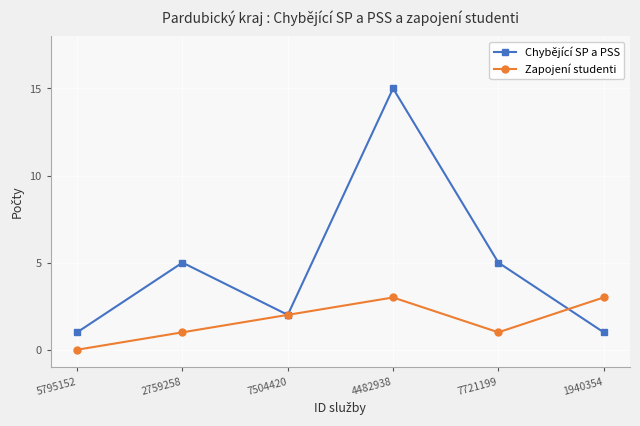

Count the Zapojení studenti values in the range 1 to 3.

5